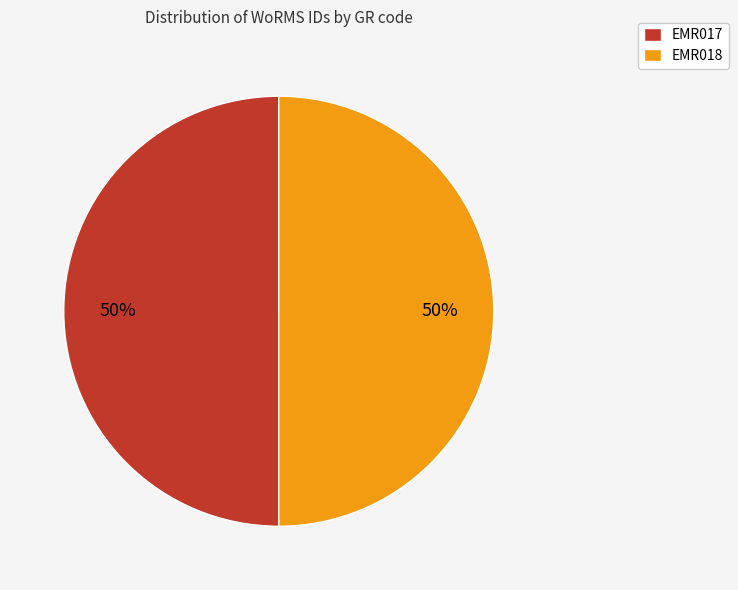

The EMR017 slice represents 50% of the pie. True or false?

True